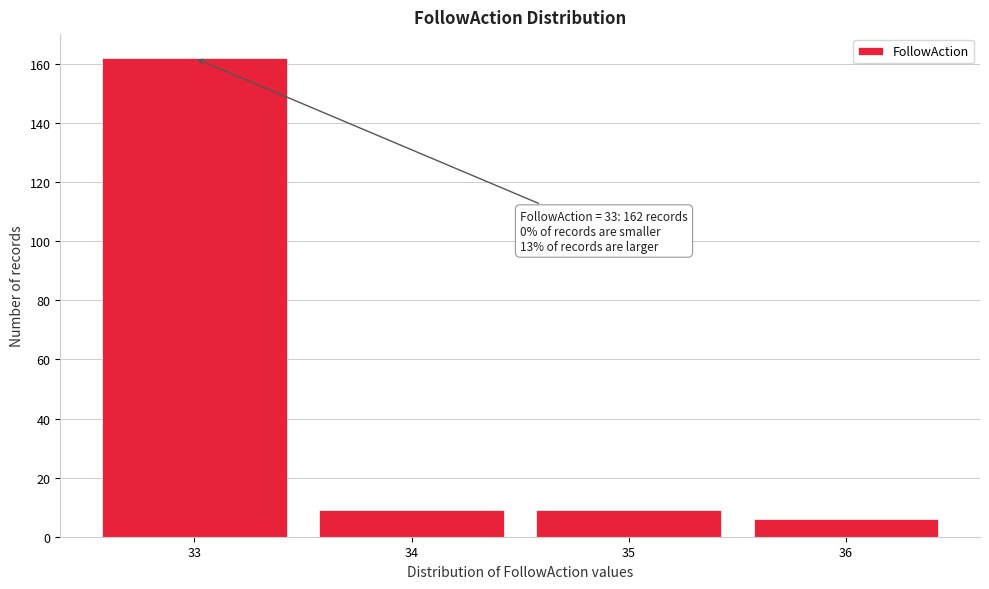

Over which range of the x-axis is the bar tallest?

32.5 to 33.5